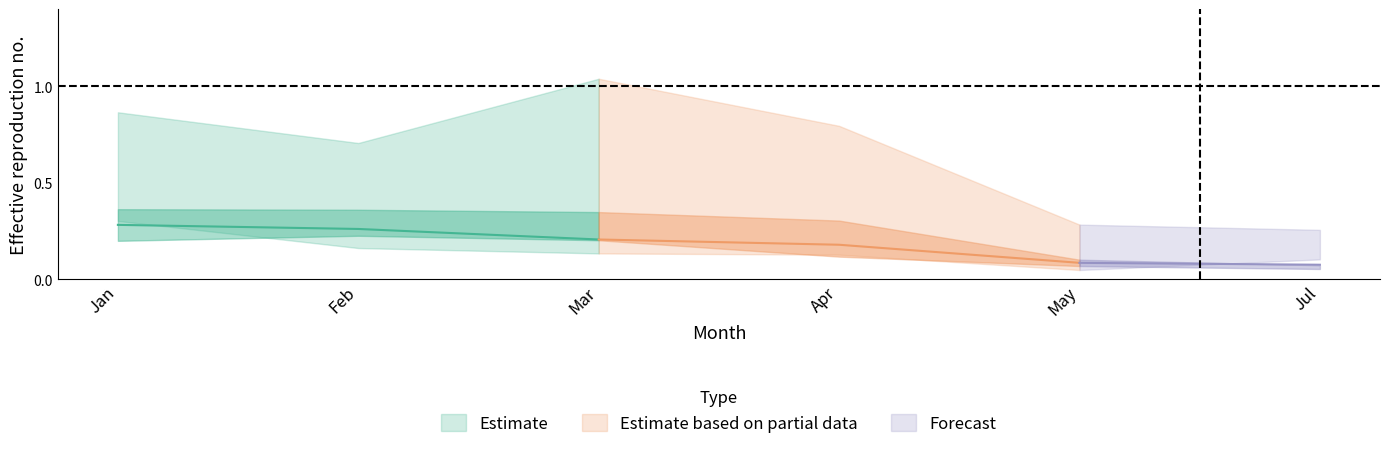

What is the value of the pct50 point at the 3rd from the left?

0.2